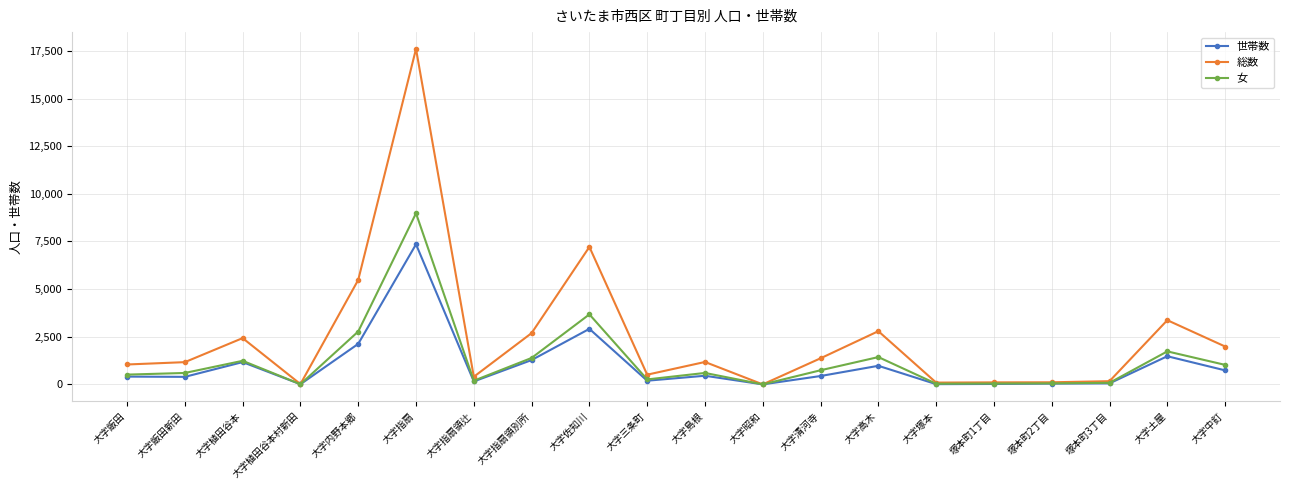

How many values in the 女 series are below 600?

10